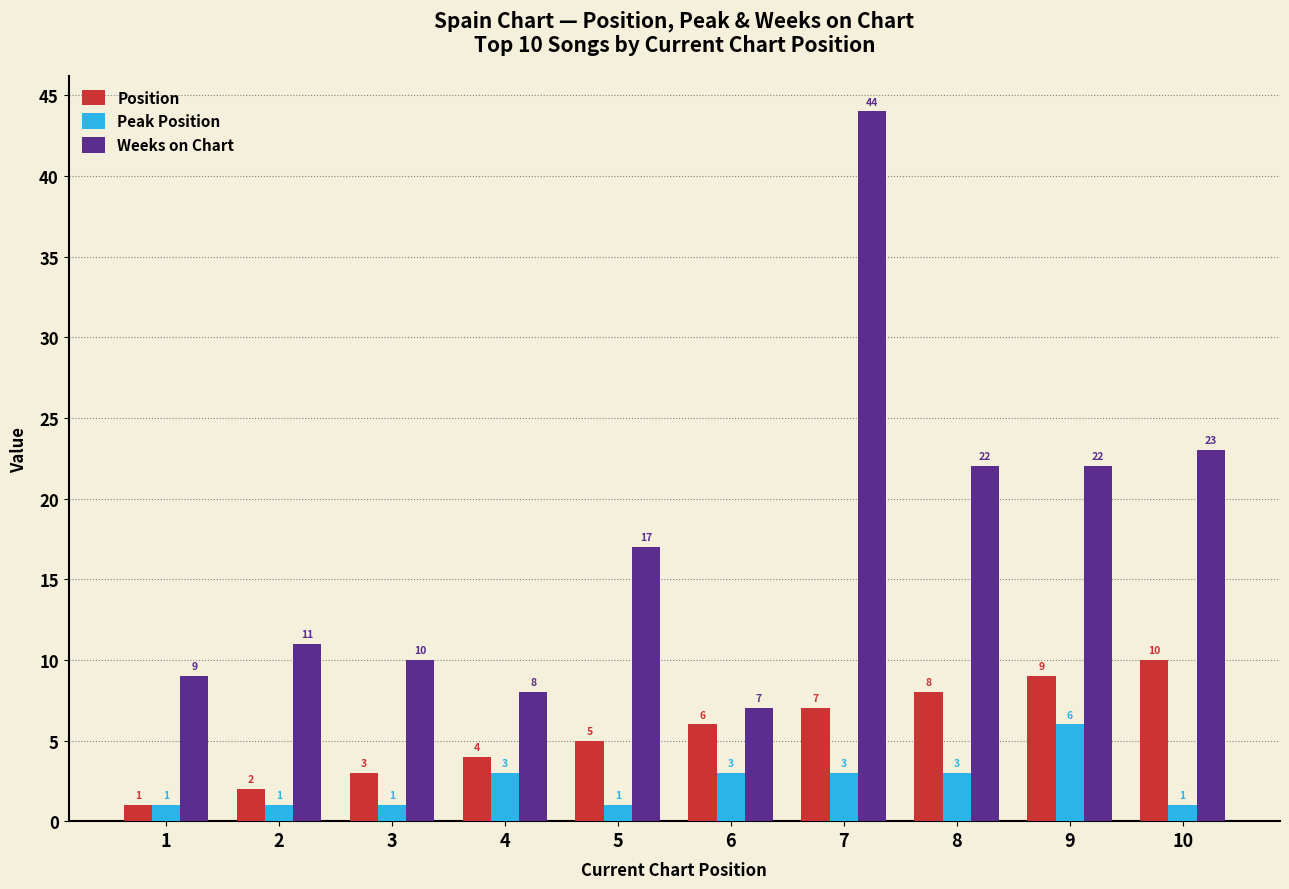

Rank the series by their average value, from highest to lowest.

Weeks on Chart, Position, Peak Position